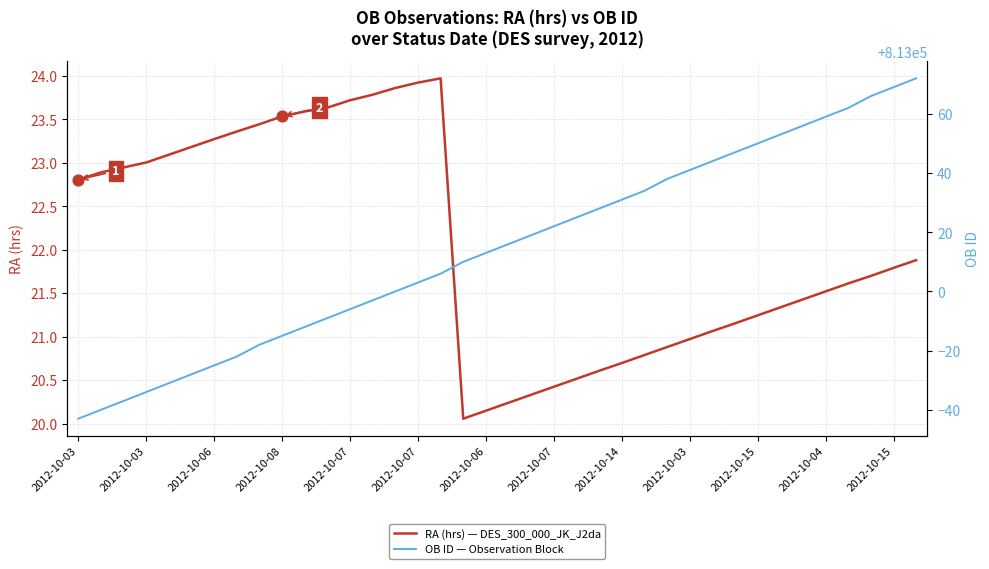

Which series has the widest spread of Y values?

OB ID — Observation Block